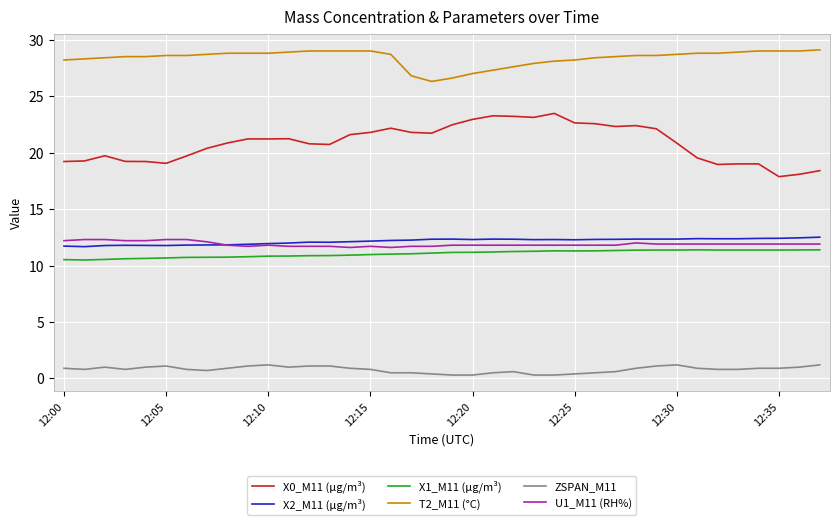

What is the difference between the second highest and second lowest values in the X2_M11 (μg/m³) series?

0.7